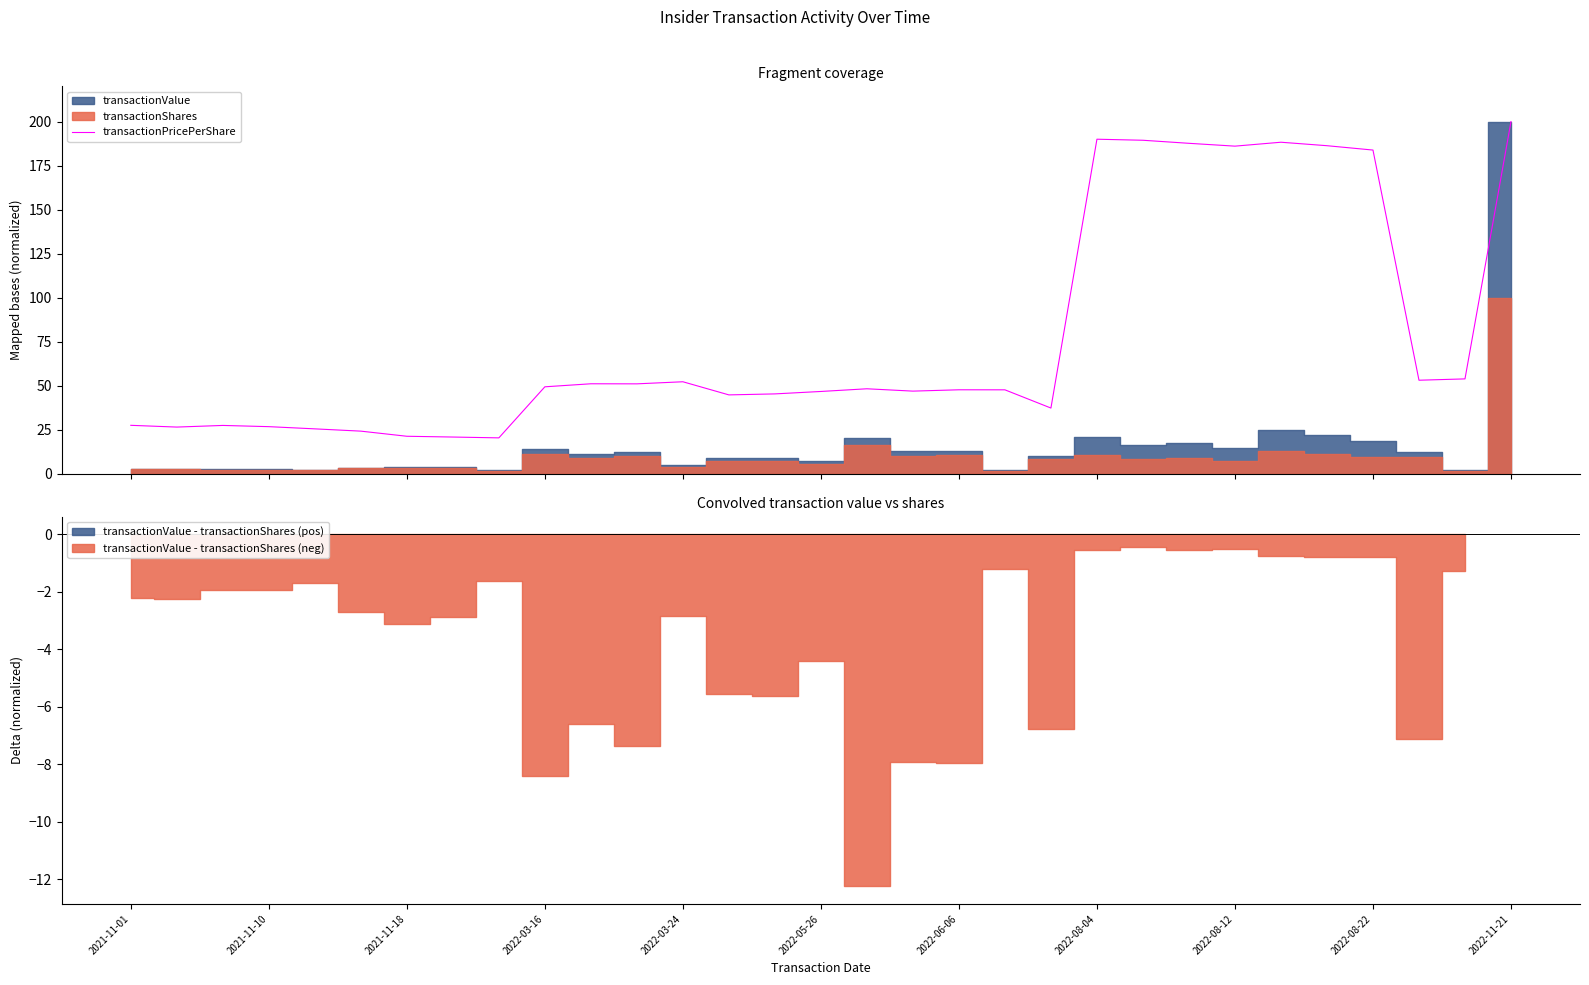

What is the greatest value displayed?

200.0